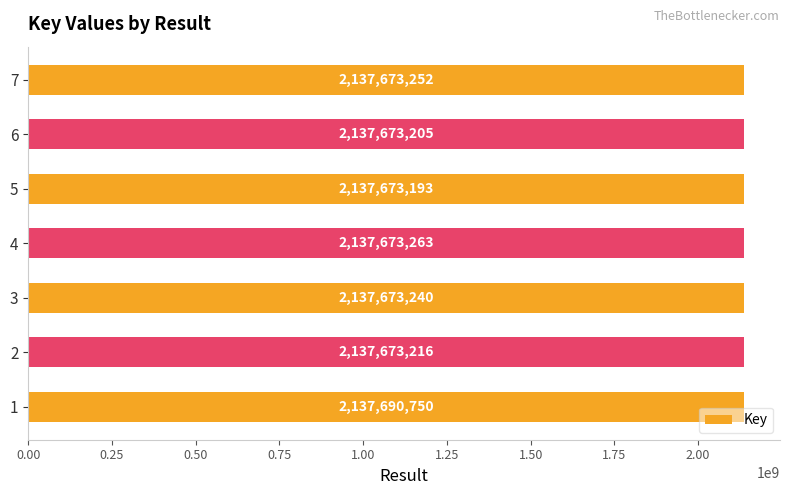

What is the greatest value displayed?

2137690750